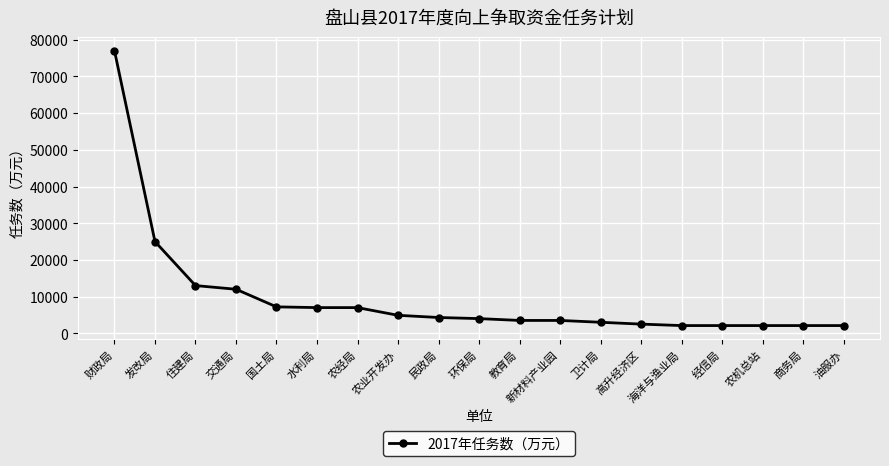

How many series are shown in this chart?

1